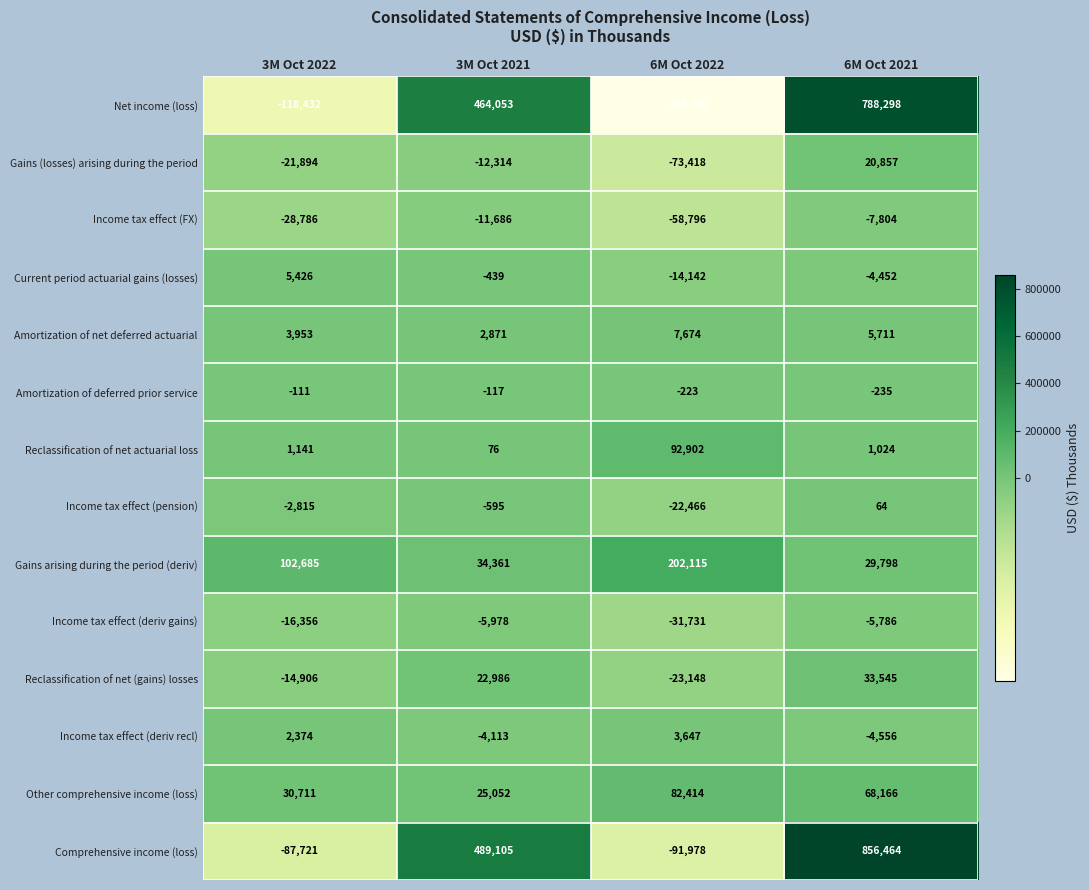

The value of Net income (loss) at 6M Oct 2021 is 788298. True or false?

True